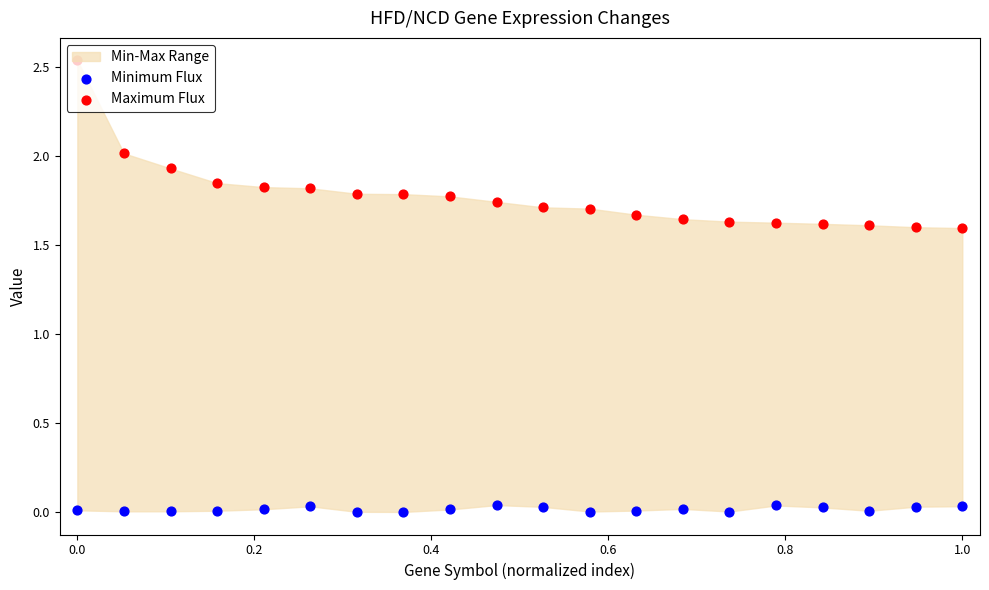

Which series reaches the maximum Y coordinate?

Maximum Flux